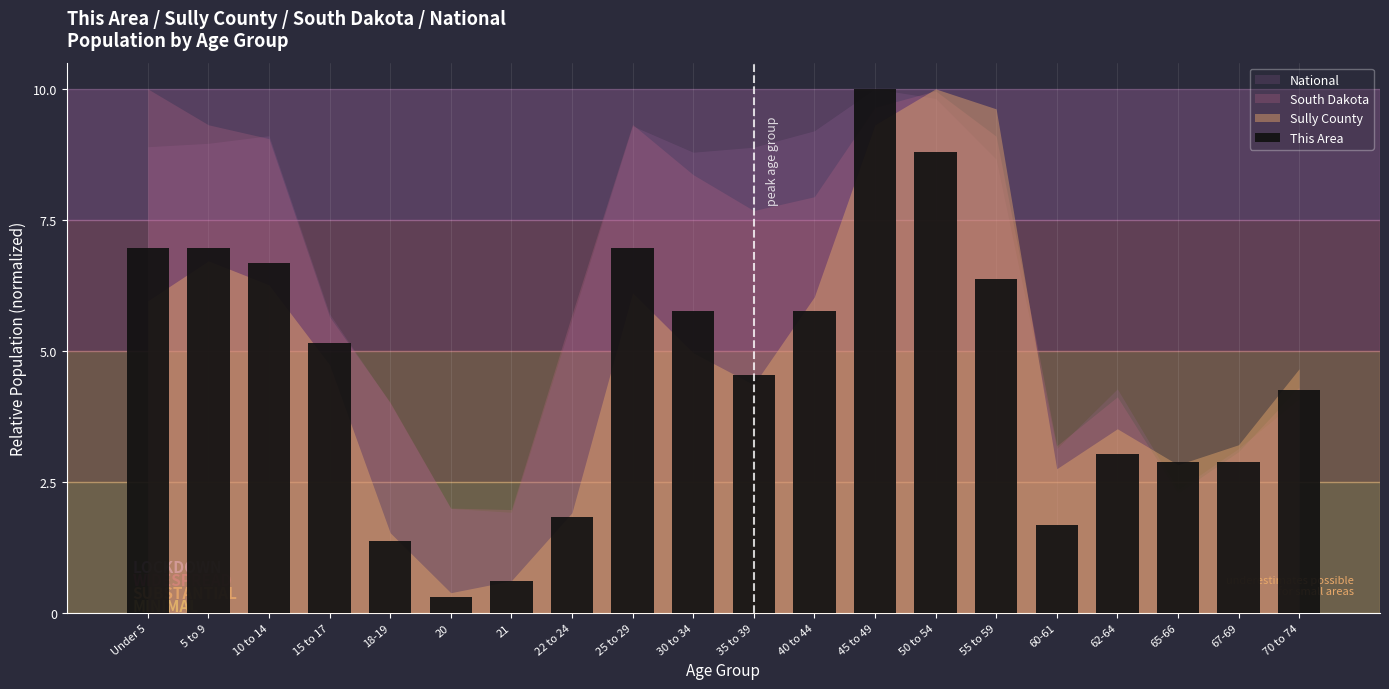

Is it true that the value at 60-61 is 1.0?

False